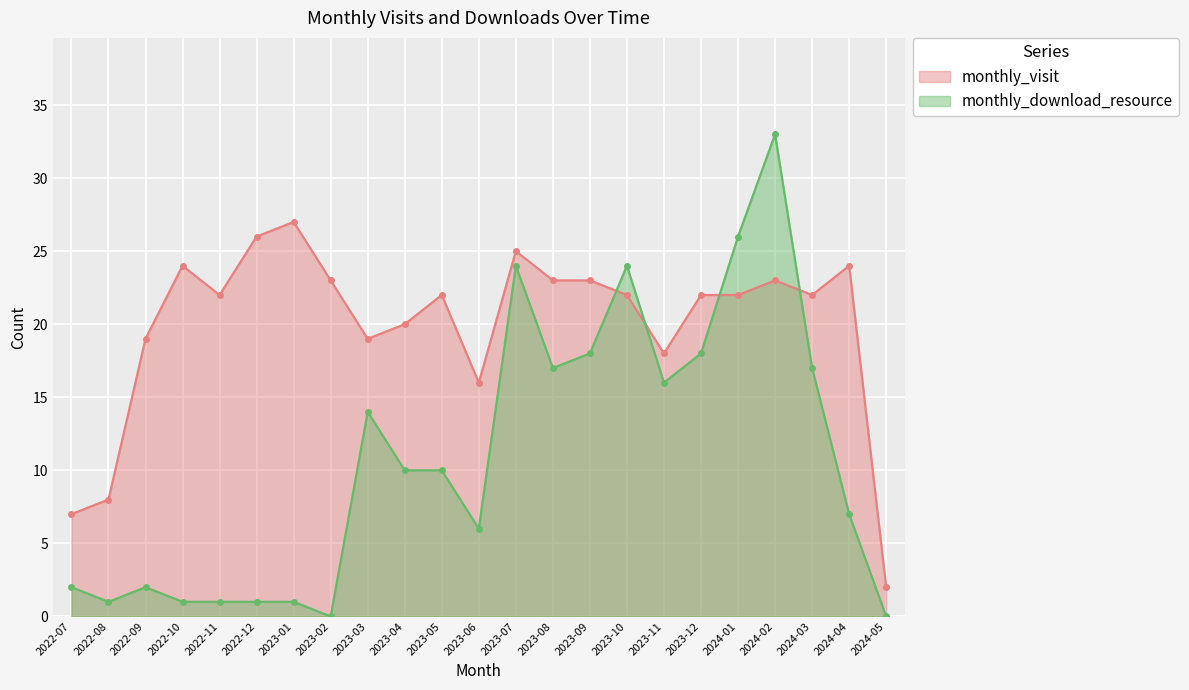

Rank the categories by monthly_visit value from highest to lowest.

2023-01, 2022-12, 2023-07, 2022-10, 2024-04, 2023-02, 2023-08, 2023-09, 2024-02, 2022-11, 2023-05, 2023-10, 2023-12, 2024-01, 2024-03, 2023-04, 2022-09, 2023-03, 2023-11, 2023-06, 2022-08, 2022-07, 2024-05